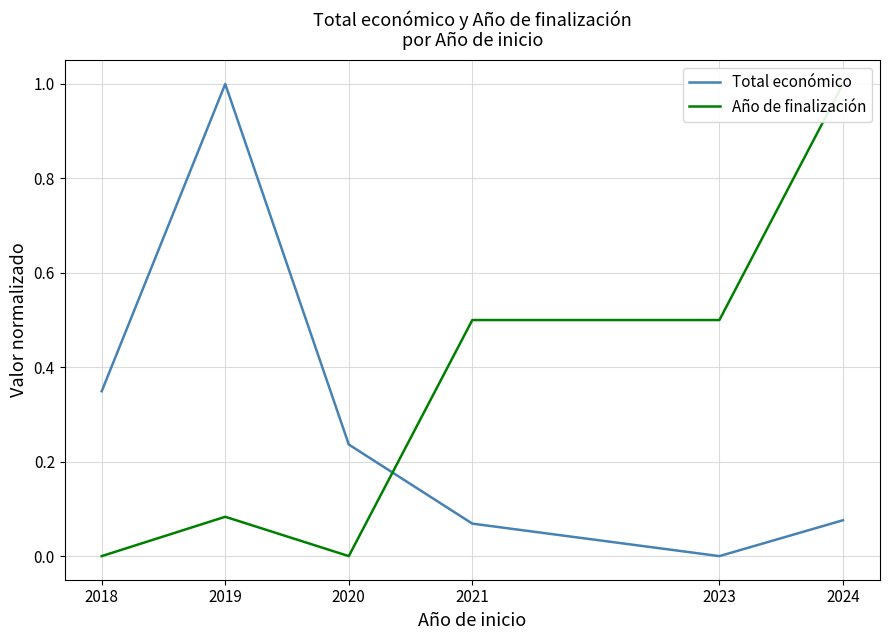

Is it true that Año de finalización equals 0.2 at 2021?

False